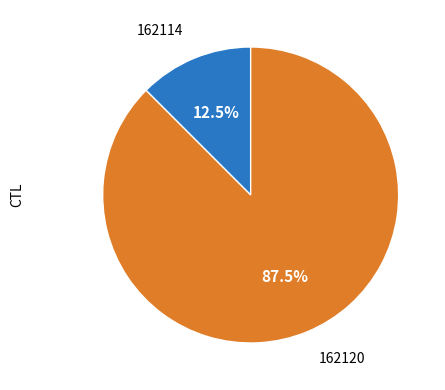

Is there any slice that represents more than half of the pie?

Yes